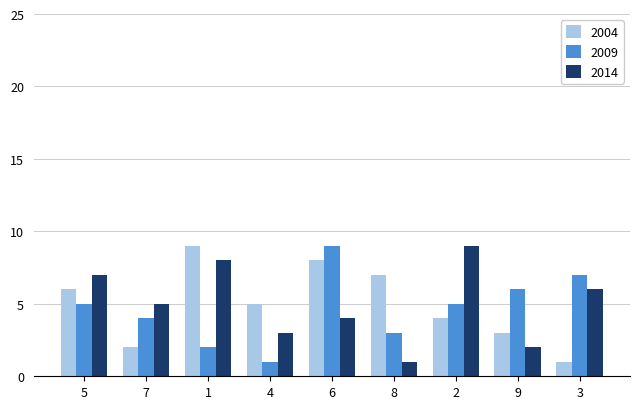

At 2, list the series in order from largest to smallest.

2014, 2009, 2004